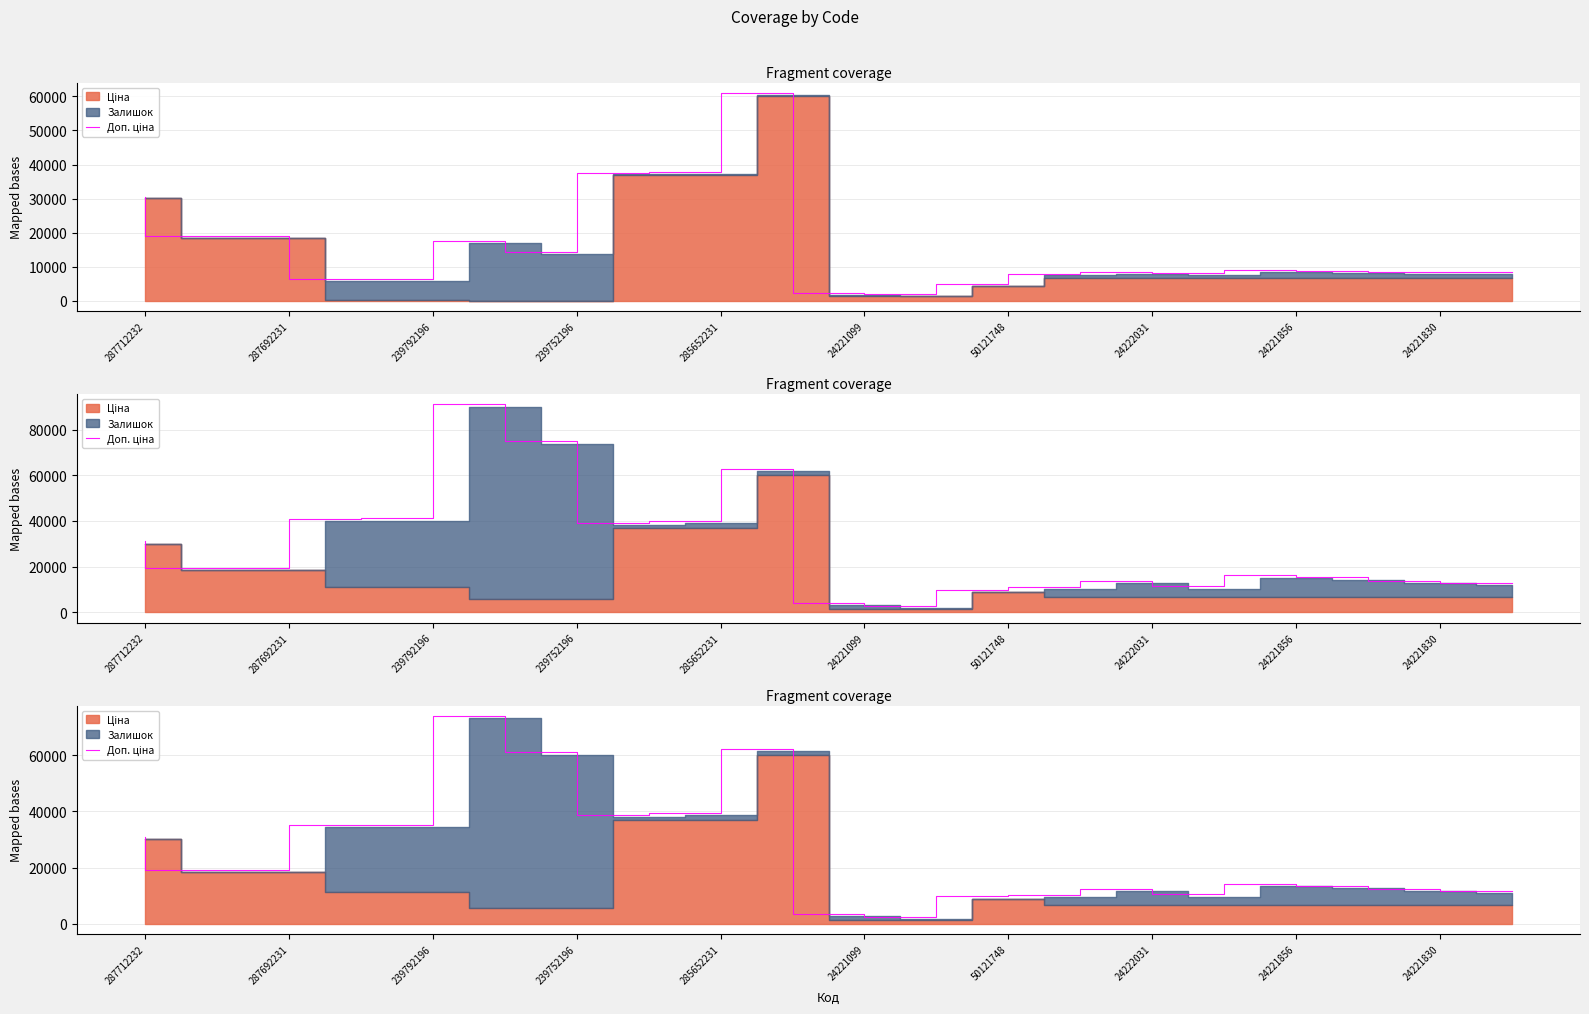

What is the average value?

25780.3